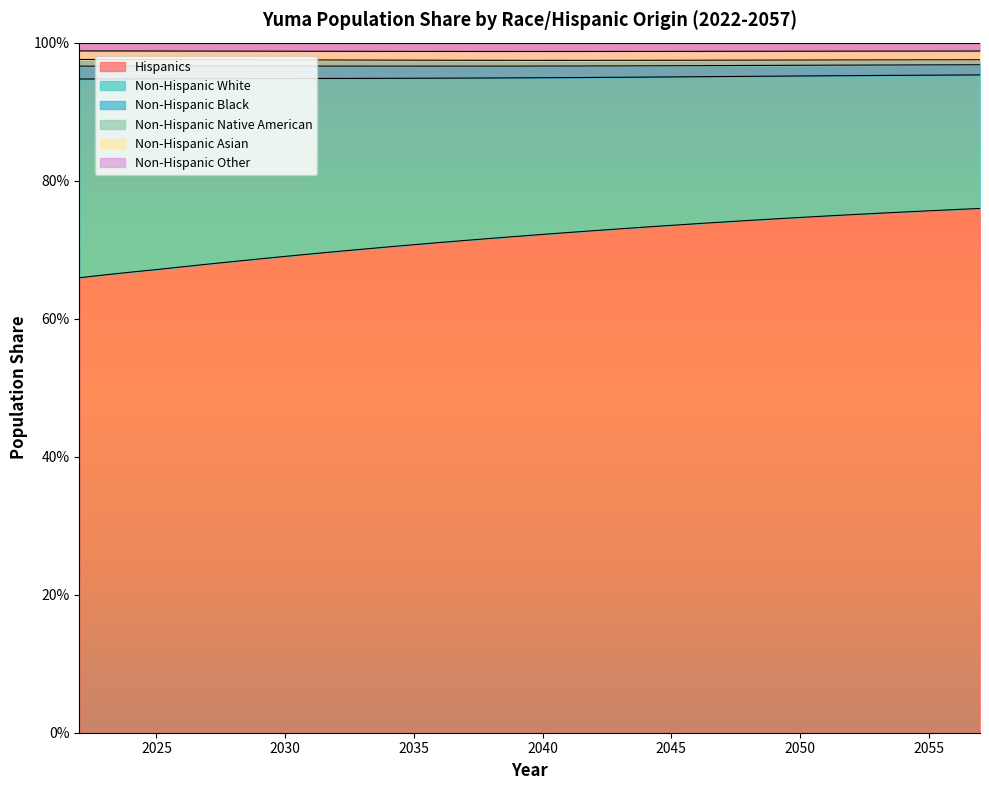

What is the average value of the Hispanics series?

0.7